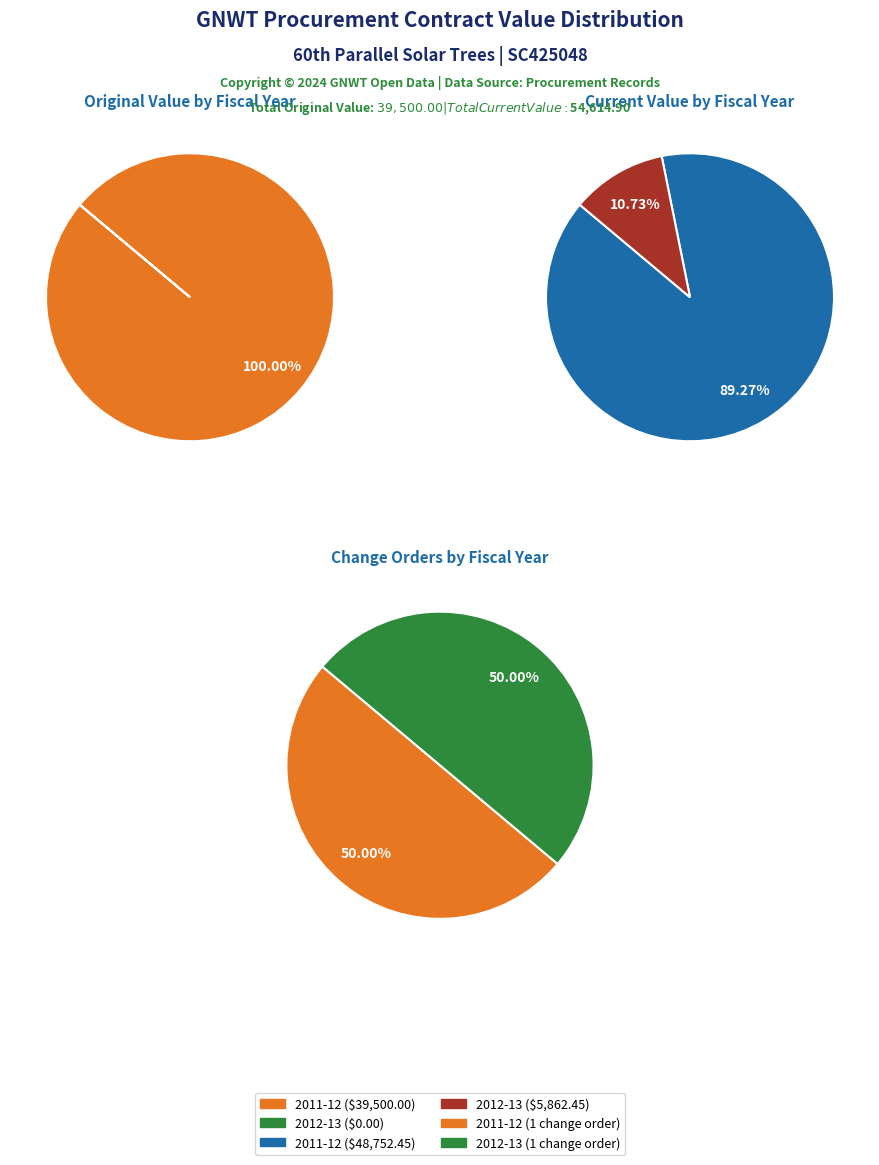

Which has a higher value, 2011-12 (SC425048) or 2012-13 (SC425048)?

2011-12 (SC425048)